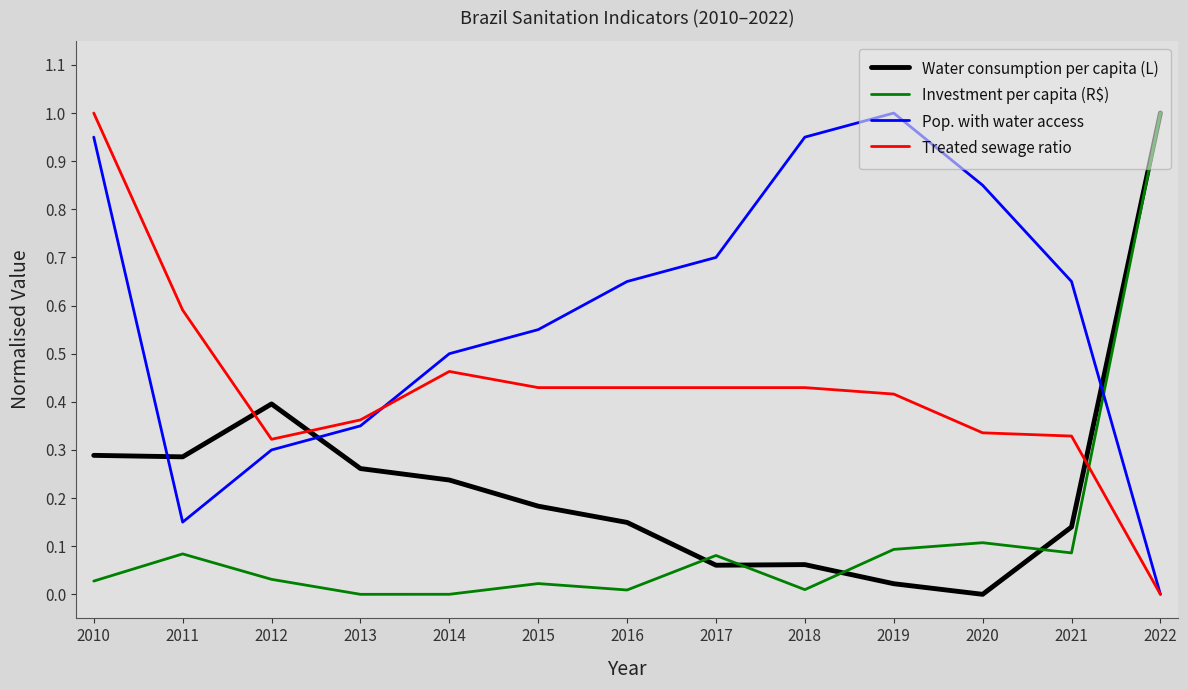

The value of Treated sewage ratio at 2016 is 0.2. True or false?

False